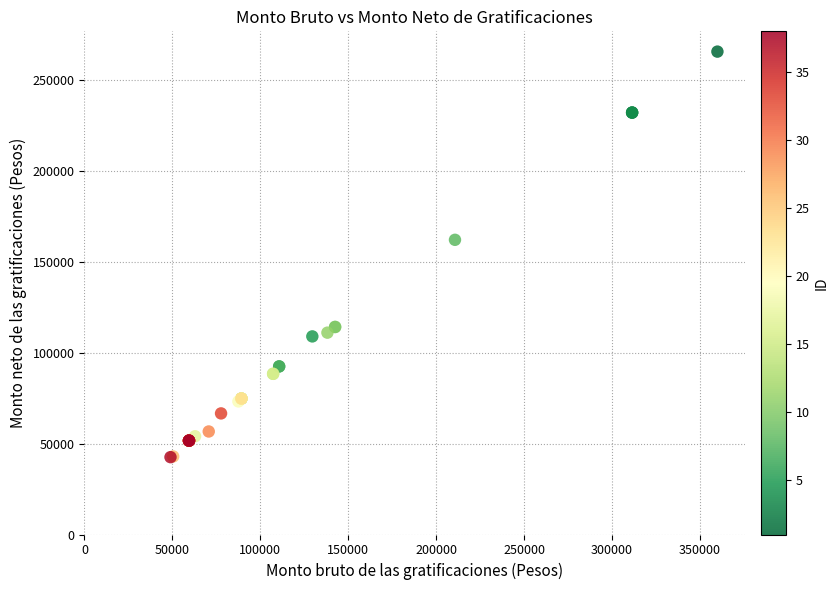

What Y value in the scatter plot is closest to 154037?

162044.9